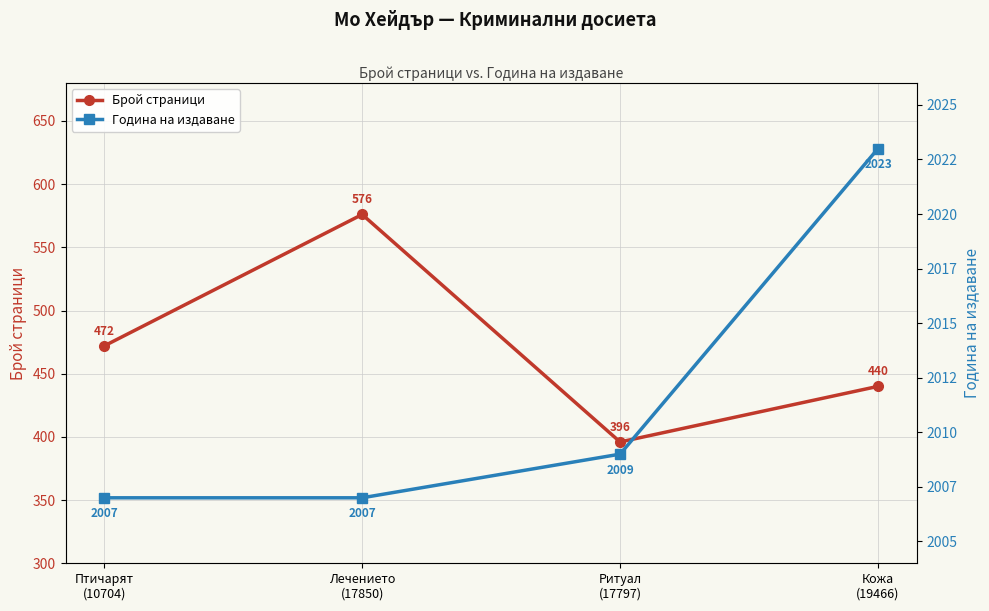

Which series has the widest spread of values?

Брой страници